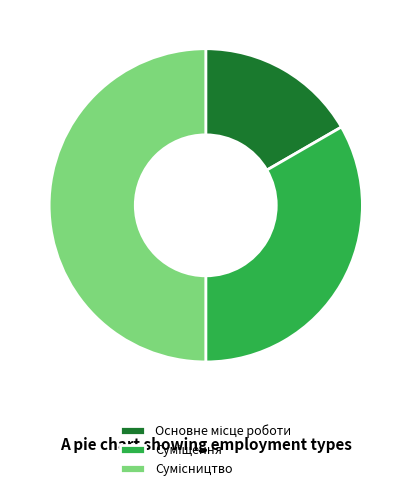

Count the number of slices in the pie.

3